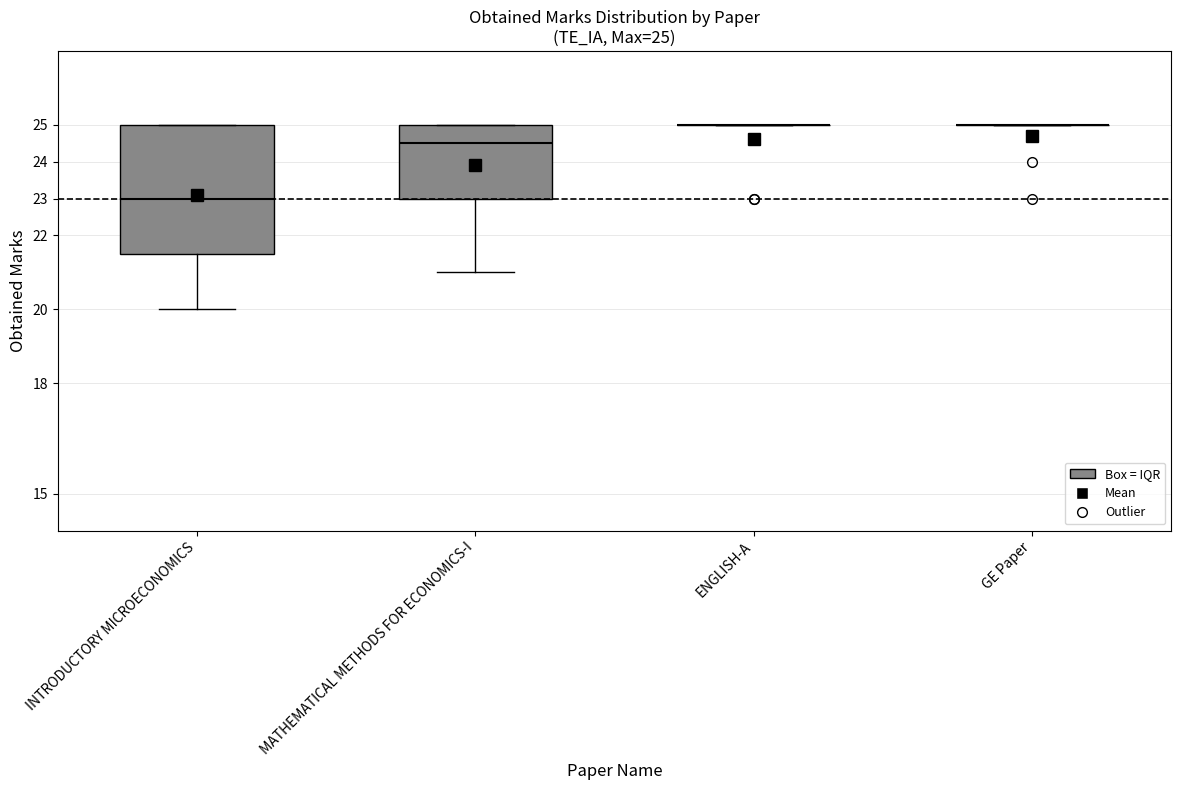

Which box is the tallest, from its lower edge to its upper edge?

INTRODUCTORY MICROECONOMICS